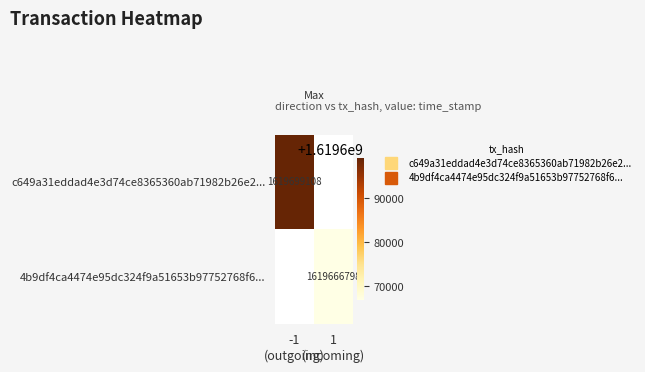

At how many categories does at least one series exceed 1619695972?

1